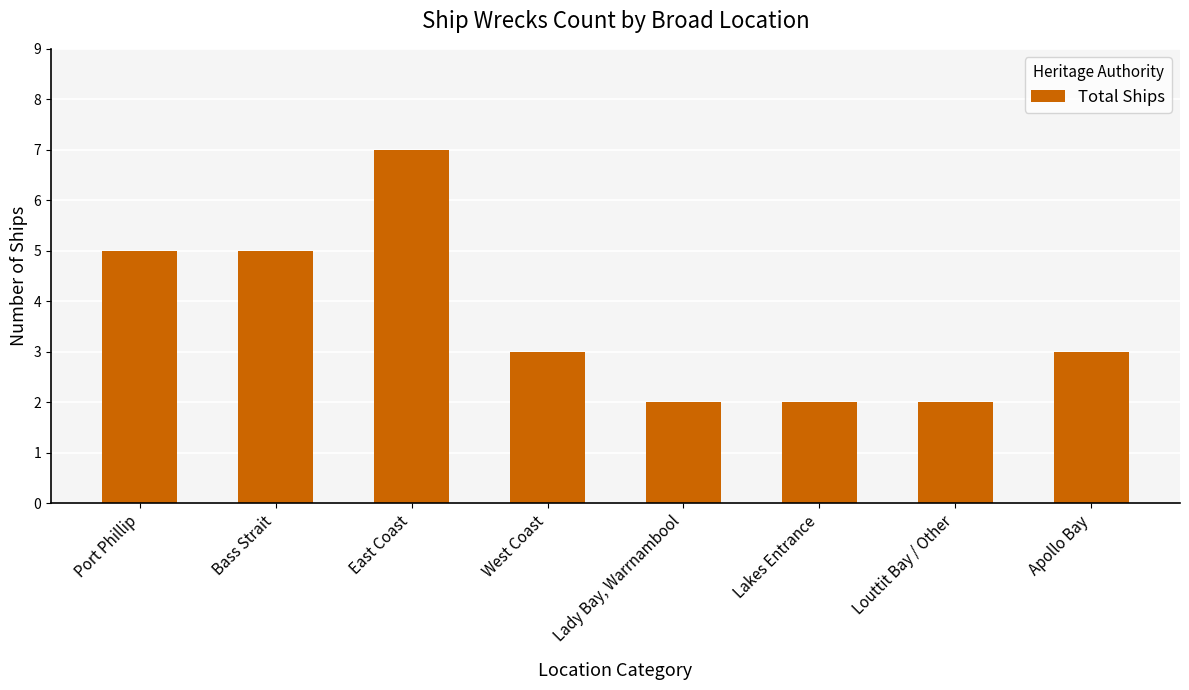

What is the label of the 7th bar from the right?

Bass Strait